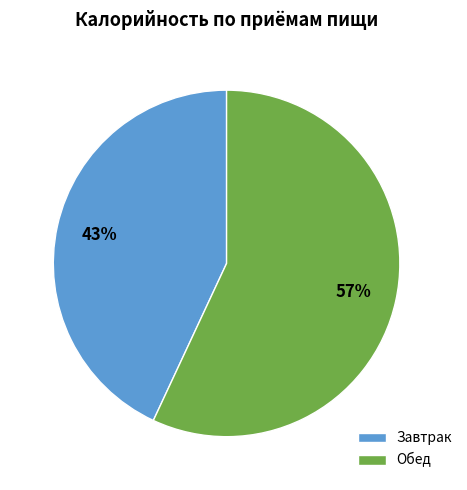

How many segments does this pie chart have?

2